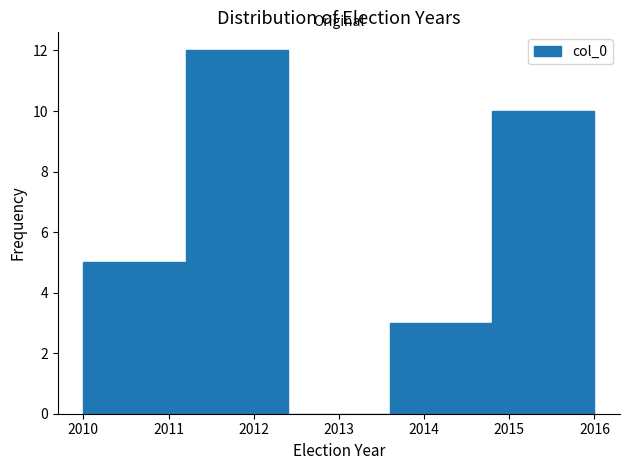

What is the height of the bar covering 2013.6 to 2014.8 on the x-axis? The values are not printed on the chart, so give them approximately, as read against the axis.

3